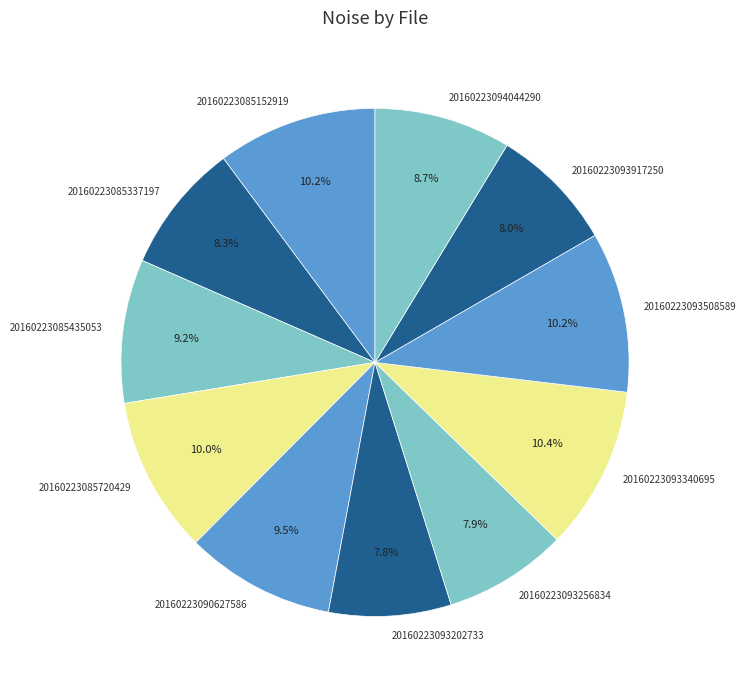

Which has a higher value, 20160223085152919 or 20160223094044290?

20160223085152919